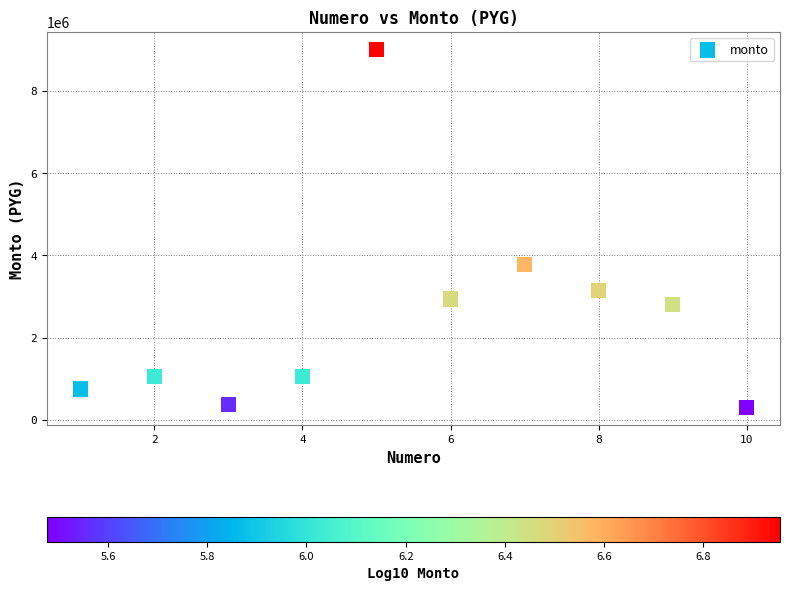

What Y value in the scatter plot is closest to 4650000?

3780000